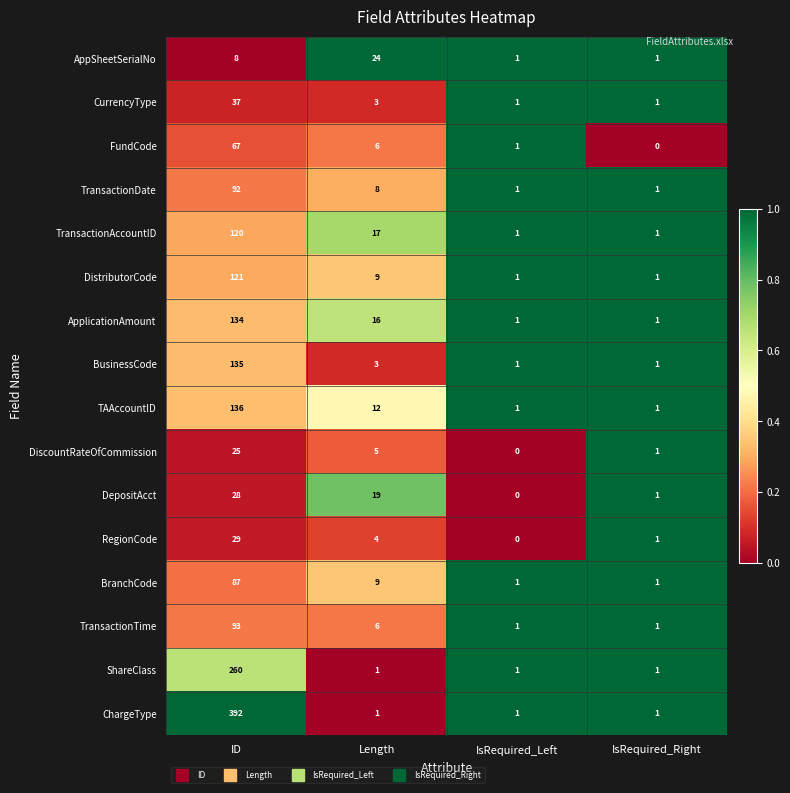

Where is BranchCode nearest to the value 44?

Length